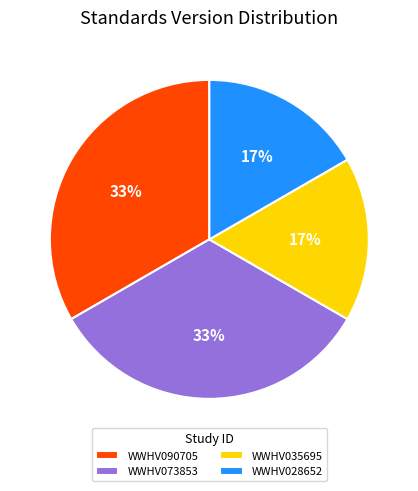

Combined, do WWHV035695 and WWHV028652 account for over 50%?

No